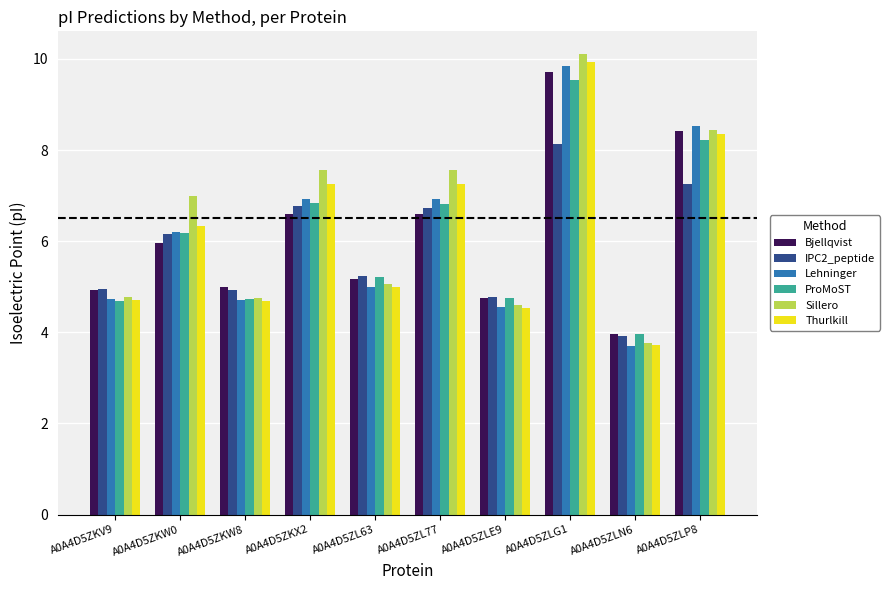

What is the minimum value for Sillero?

3.8